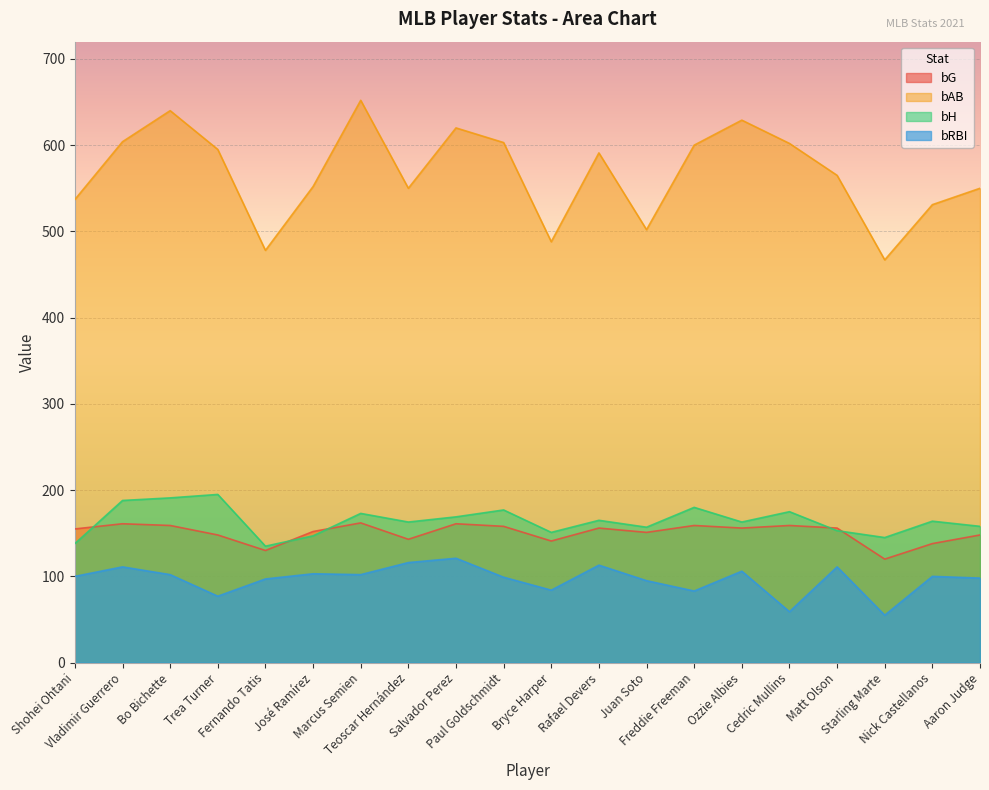

Is the value of bH at Juan Soto greater than the value of bG at Salvador Perez?

No